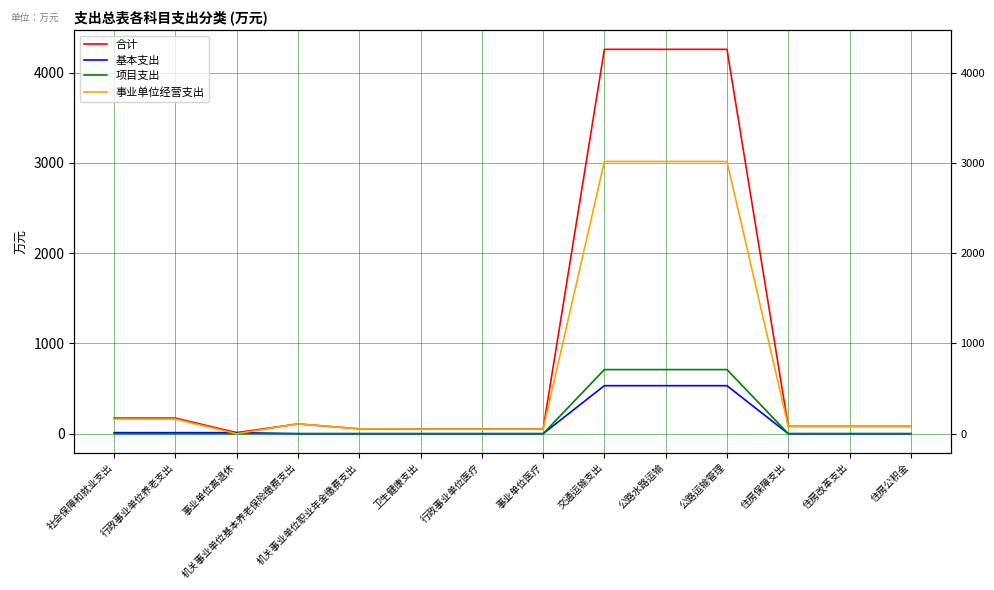

What is the maximum value shown in the chart?

4258.4